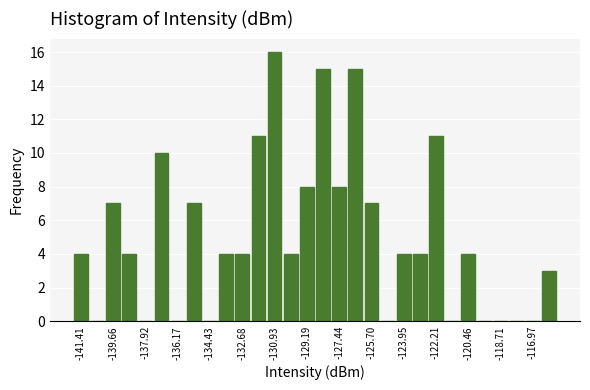

Reading left to right, list every bar in this chart as the range it spans on the x-axis followed by its height. Neither the bar edges nor the heights are printed on the chart, so give them approximately, as read against the axes.

-141.8 to -141.0: 4
-141.0 to -140.2: 0
-140.2 to -139.2: 7
-139.2 to -138.4: 4
-138.4 to -137.4: 0
-137.4 to -136.6: 10
-136.6 to -135.8: 0
-135.8 to -134.8: 7
-134.8 to -134.0: 0
-134.0 to -133.2: 4
-133.2 to -132.2: 4
-132.2 to -131.4: 11
-131.4 to -130.4: 16
-130.4 to -129.6: 4
-129.6 to -128.8: 8
-128.8 to -127.8: 15
-127.8 to -127.0: 8
-127.0 to -126.2: 15
-126.2 to -125.2: 7
-125.2 to -124.4: 0
-124.4 to -123.6: 4
-123.6 to -122.6: 4
-122.6 to -121.8: 11
-121.8 to -120.8: 0
-120.8 to -120.0: 4
-120.0 to -119.2: 0
-119.2 to -118.2: 0
-118.2 to -117.4: 0
-117.4 to -116.6: 0
-116.6 to -115.6: 3